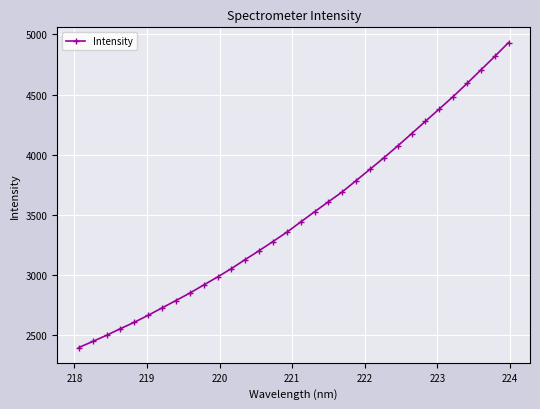

What is the greatest value displayed?

4932.4